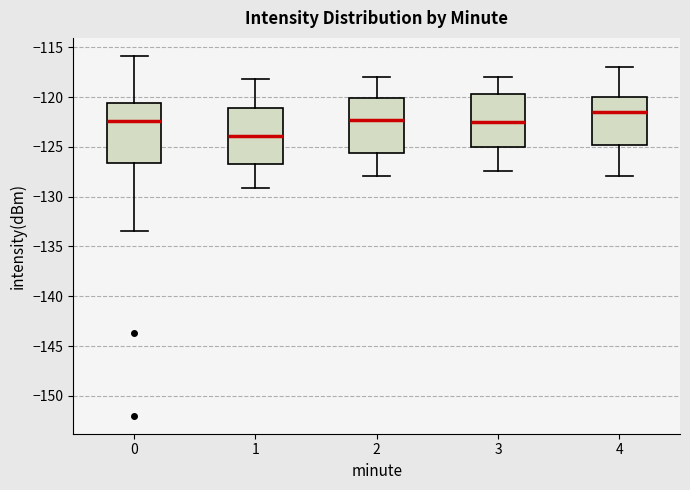

Reading left to right, transcribe this box plot: for each box, give where its median line is, the range the box spans, and where its two whiskers end, as read against the y-axis. The values are not printed on the chart, so give them approximately, as read against the axis.

0: median -122.5, box -126.5 to -120.5, whiskers -133.5 to -116.0
1: median -124.0, box -126.5 to -121.0, whiskers -129.0 to -118.0
2: median -122.5, box -125.5 to -120.0, whiskers -128.0 to -118.0
3: median -122.5, box -125.0 to -119.5, whiskers -127.5 to -118.0
4: median -121.5, box -125.0 to -120.0, whiskers -128.0 to -117.0